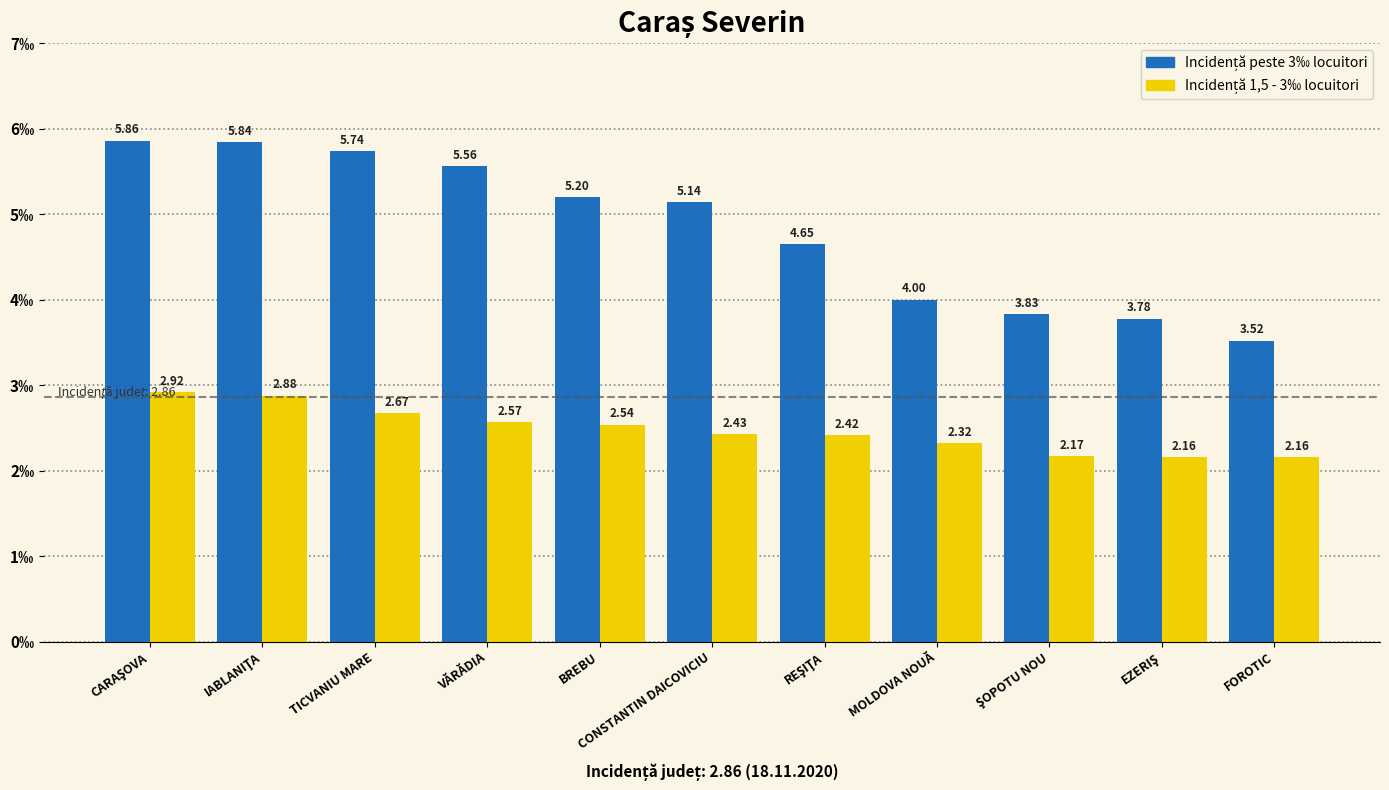

What is the total value across all series at MOLDOVA NOUĂ?

6.3